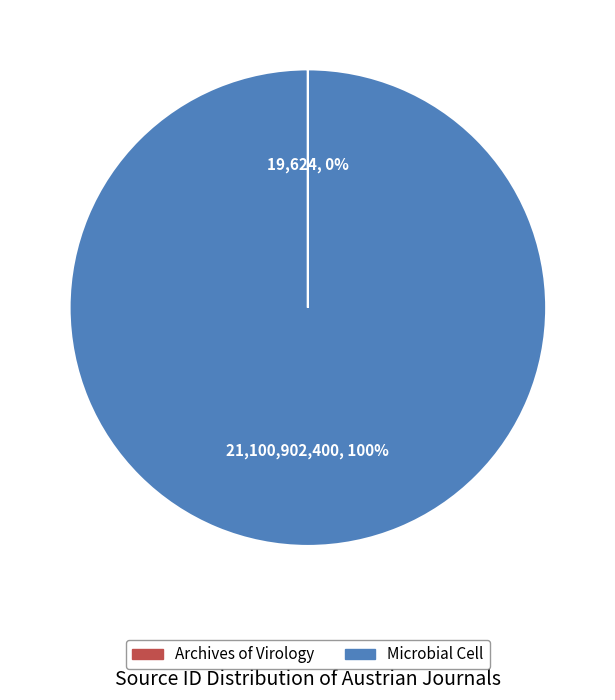

What is the largest slice in the pie chart?

Microbial Cell